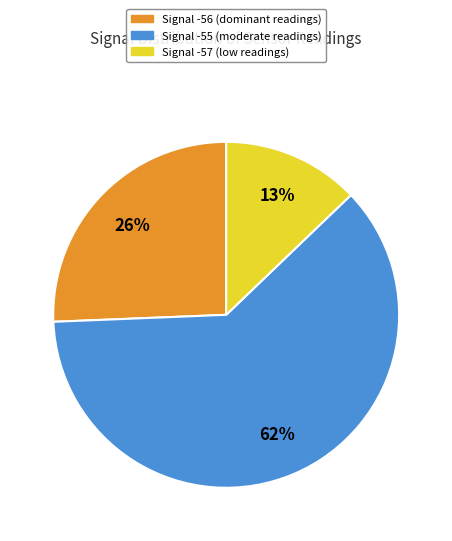

To the nearest percent, what is the average slice percentage?

33%